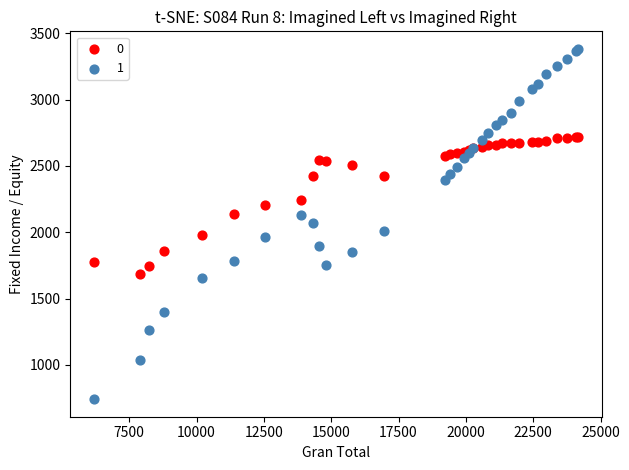

Which series contains the lowest Y value?

1